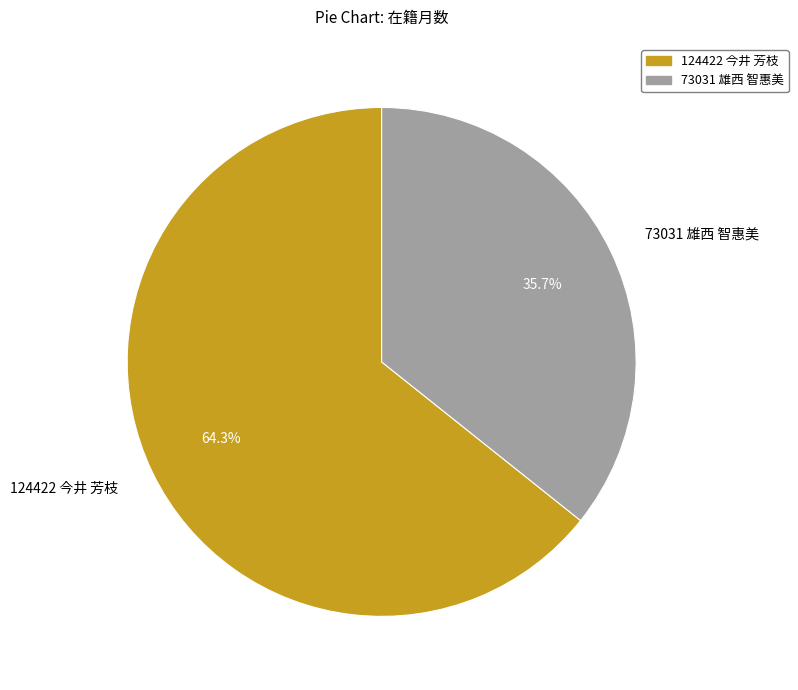

True or false: 73031 雄西 智惠美 accounts for 36% of the total.

True